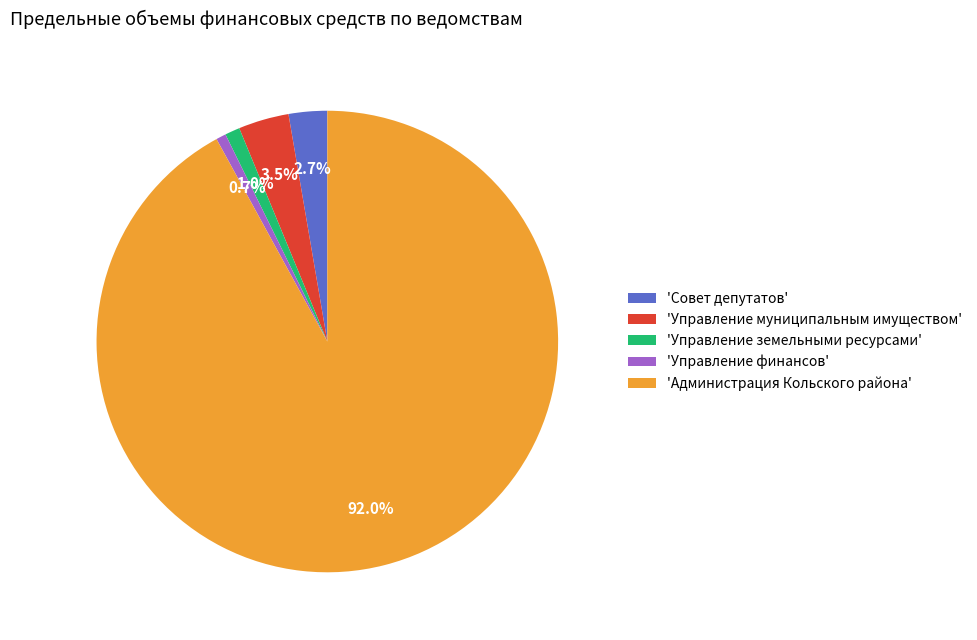

What is the largest slice in the pie chart?

'Администрация Кольского района'